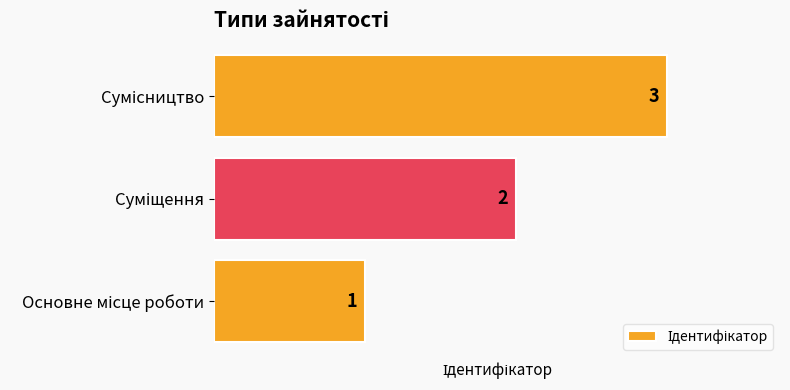

Count the values in the range 1 to 3.

3